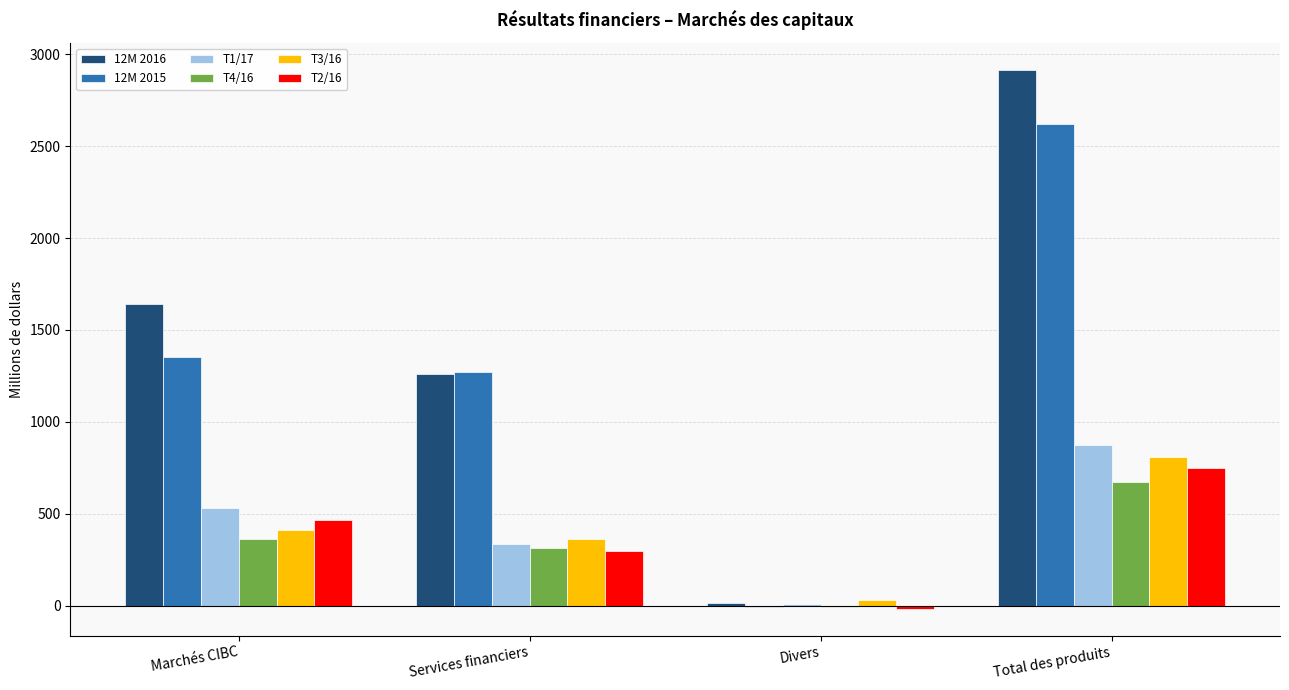

At which label does T2/16 reach its peak?

Total des produits